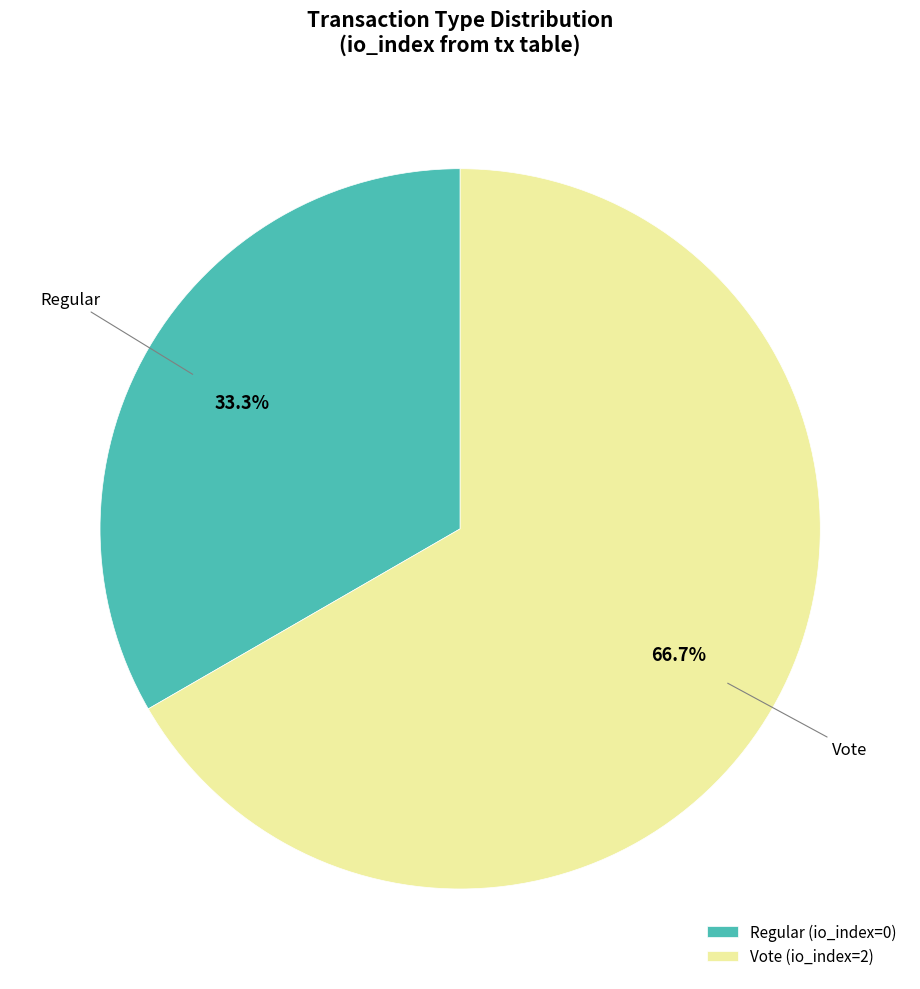

Does any single category account for the majority?

Yes